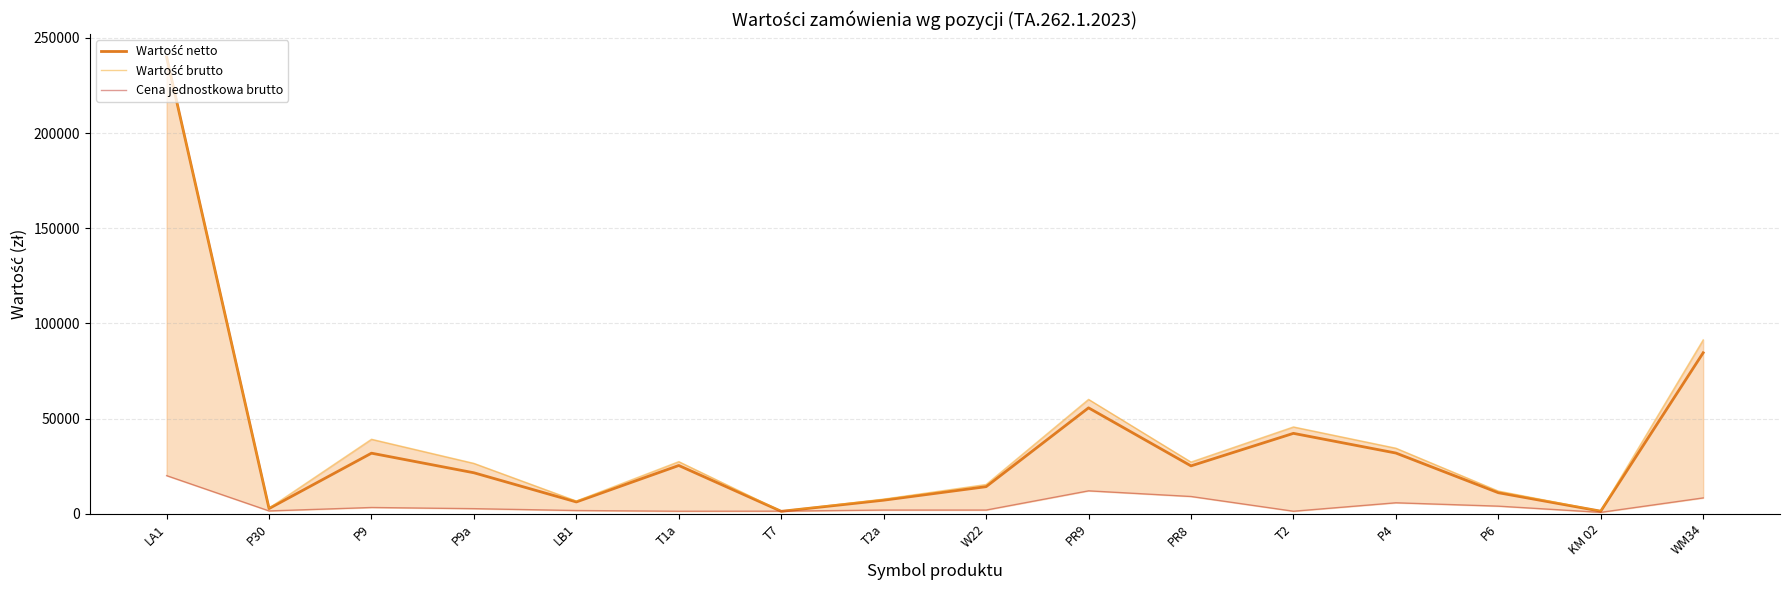

What are all the series names shown in the legend?

Wartość netto, Wartość brutto, Cena jednostkowa brutto